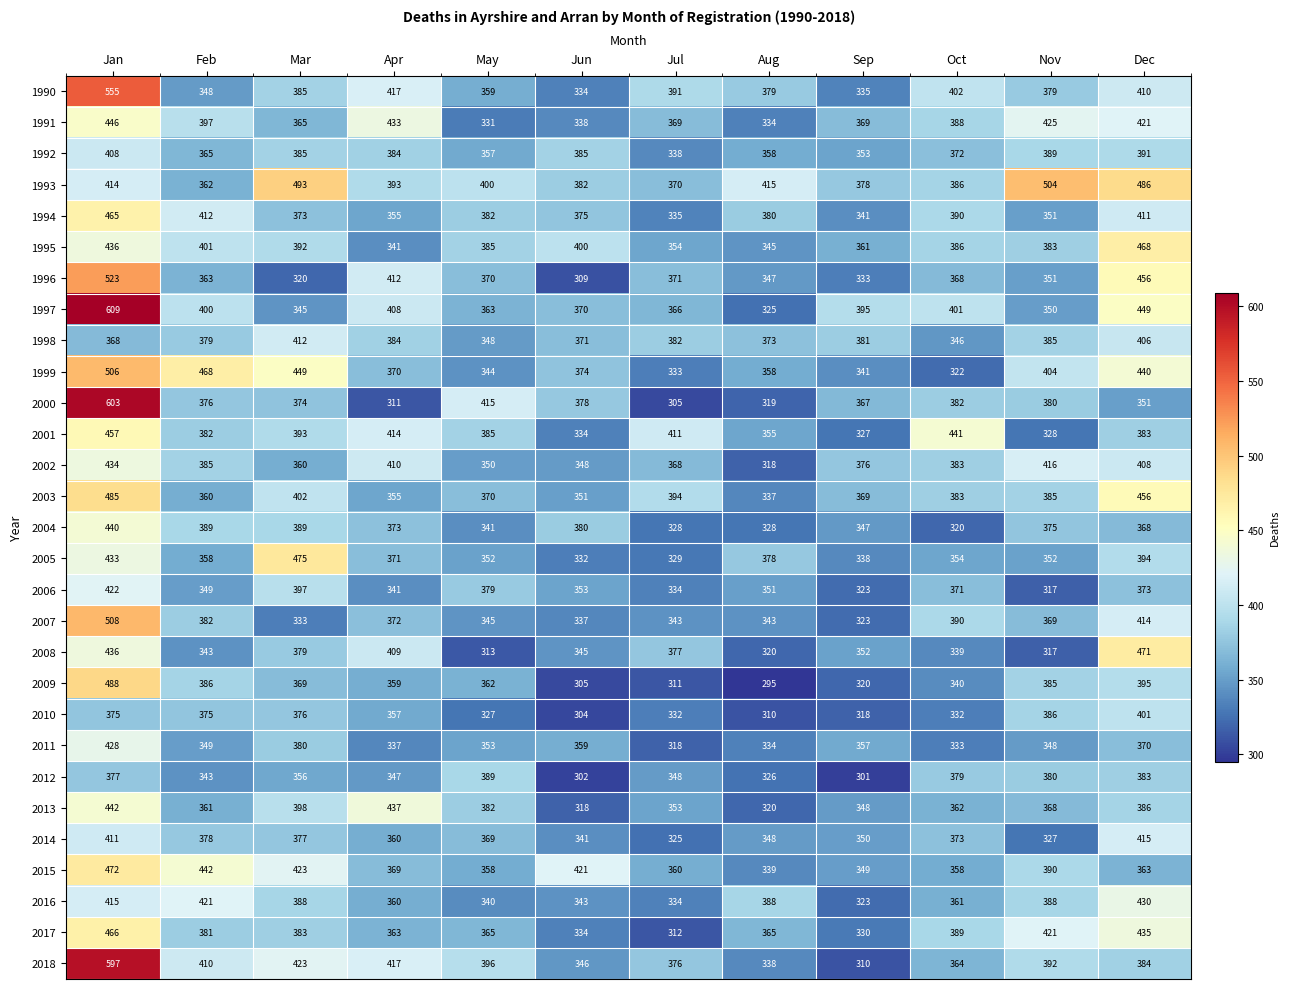

What is the spread (max minus min) of values at Jun?

119